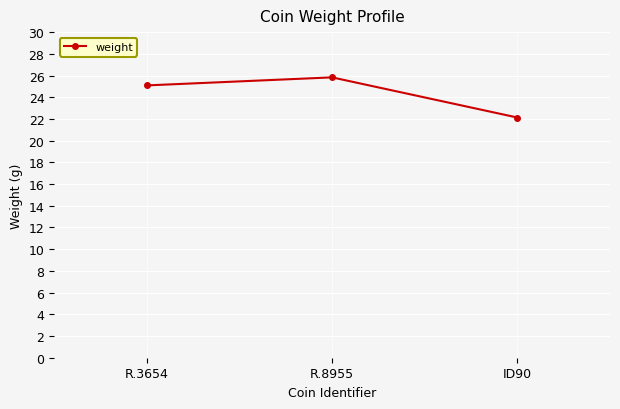

What position from the right is R.3654?

3